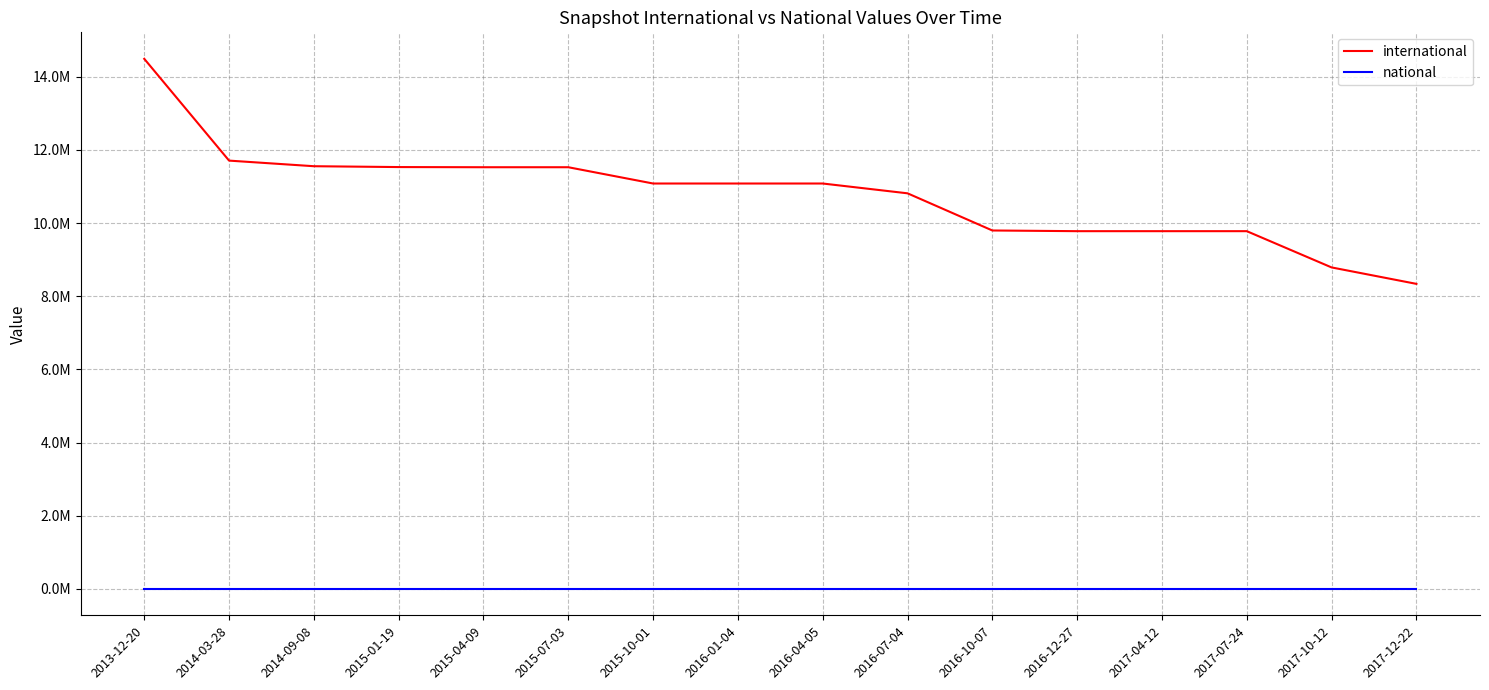

True or false: international and national intersect in this chart.

False